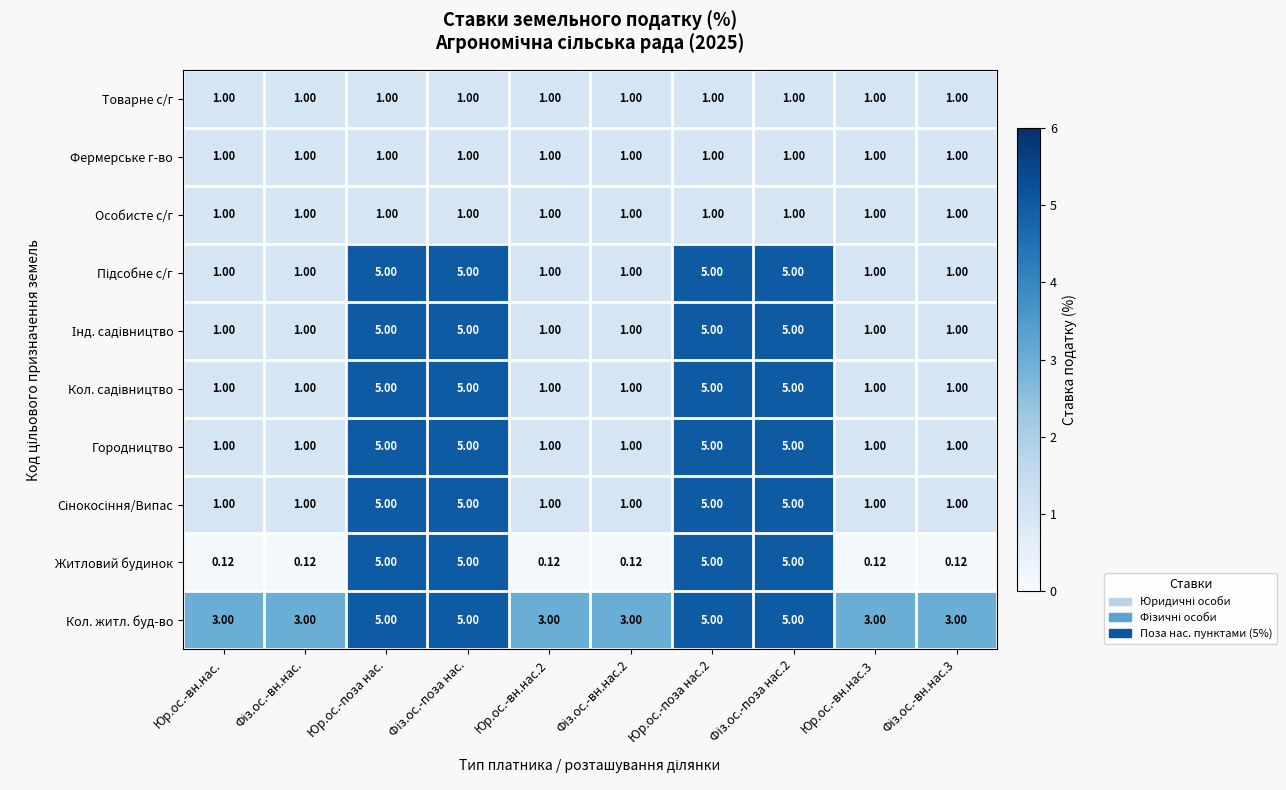

Which series has the largest total across all categories?

Кол. житл. буд-во